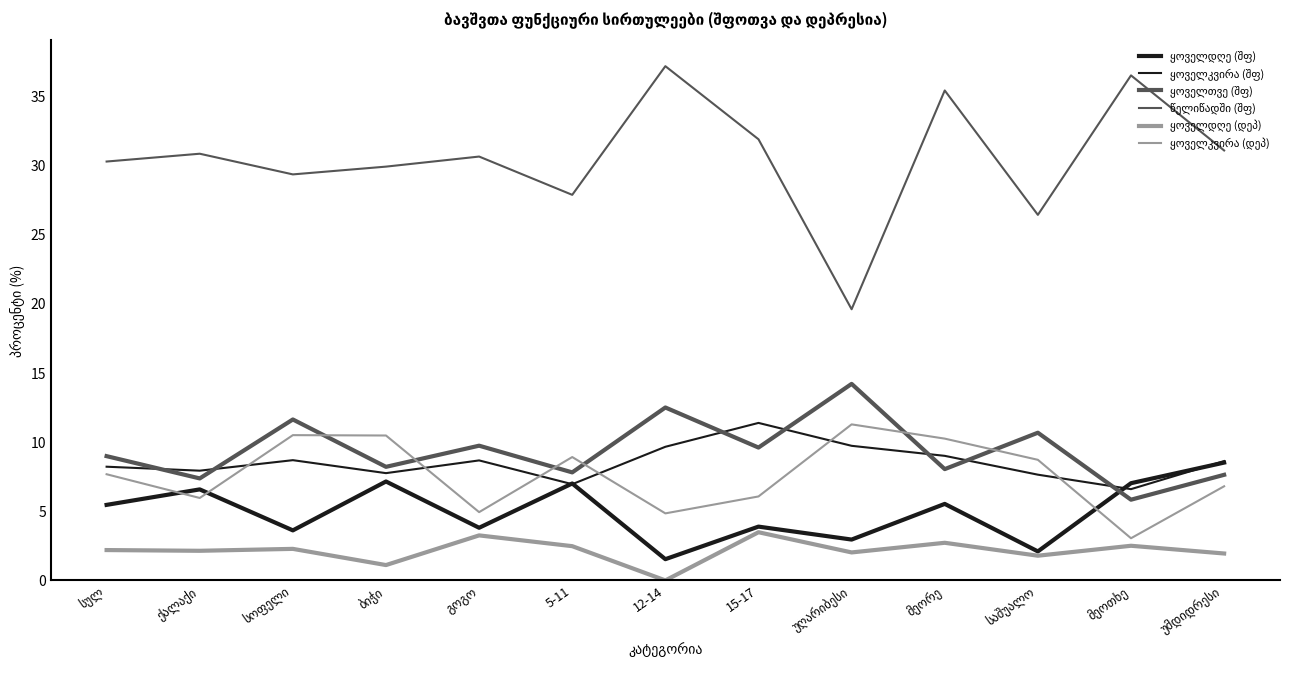

Between სულ and ქალაქი, which is larger?

ქალაქი